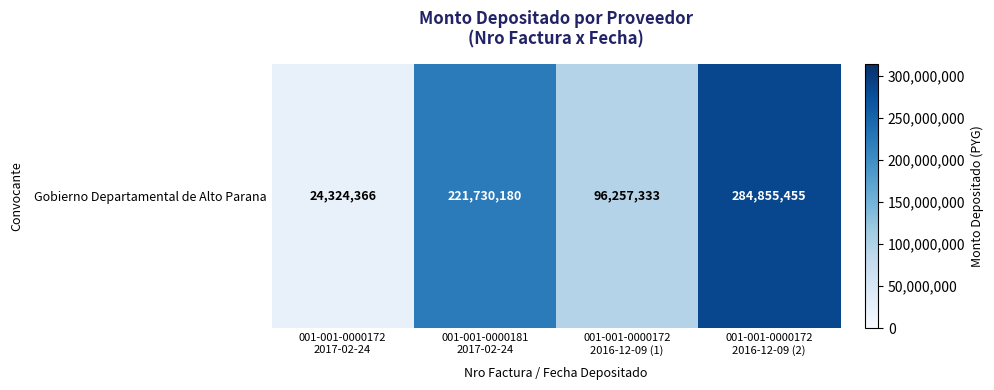

How many values are below 221730180?

2